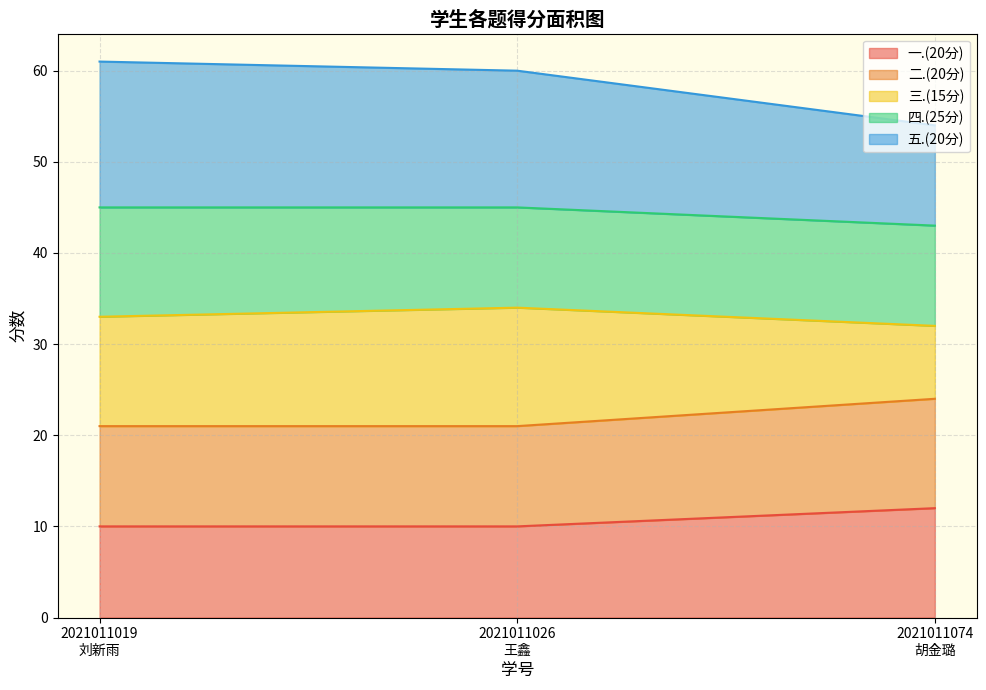

What position from the left is 2021011019
刘新雨?

1